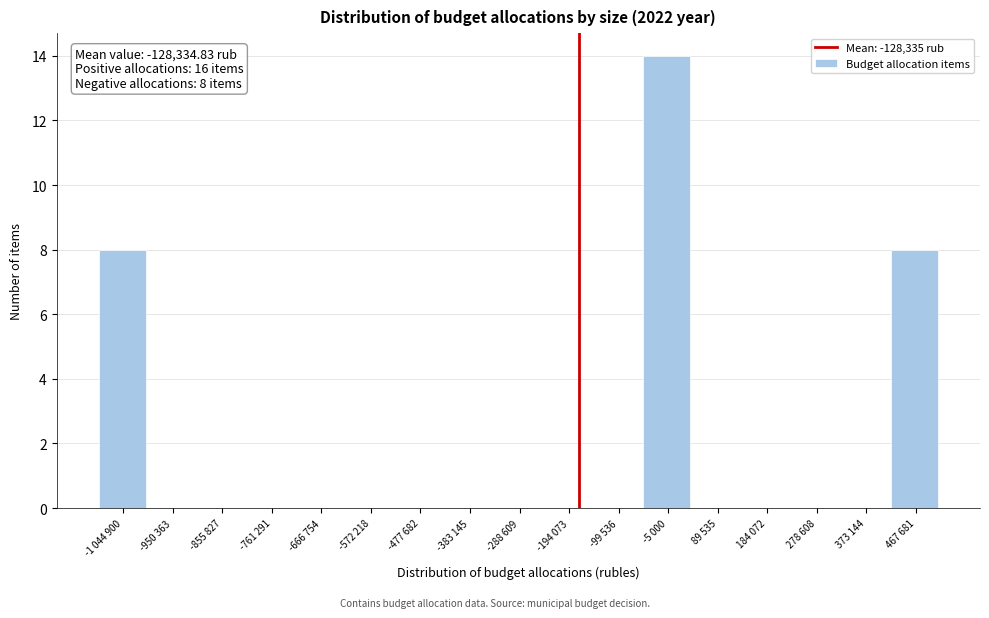

Reading left to right, what are all the values shown in this chart?

-1 044 900=8	-950 363=0	-855 827=0	-761 291=0	-666 754=0	-572 218=0	-477 682=0	-383 145=0	-288 609=0	-194 073=0	-99 536=0	-5 000=14	89 535=0	184 072=0	278 608=0	373 144=0	467 681=8